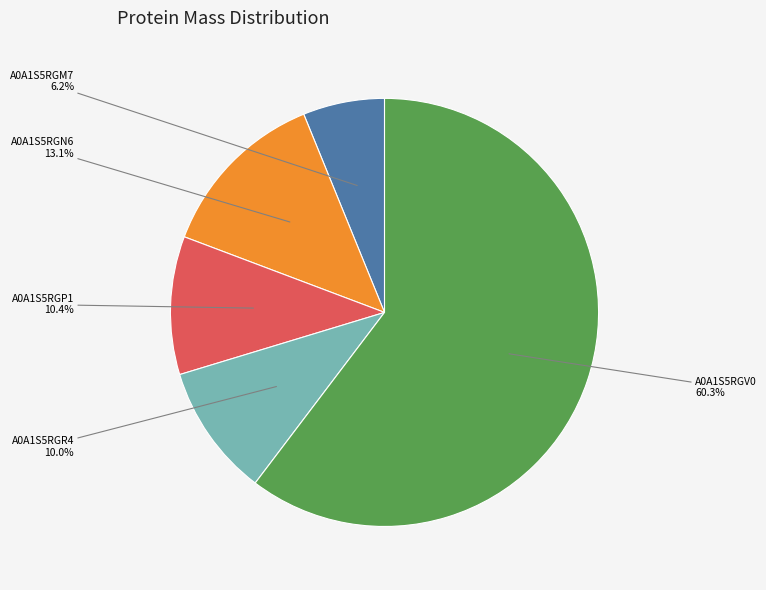

Rank the categories by value from highest to lowest.

A0A1S5RGV0, A0A1S5RGN6, A0A1S5RGP1, A0A1S5RGR4, A0A1S5RGM7